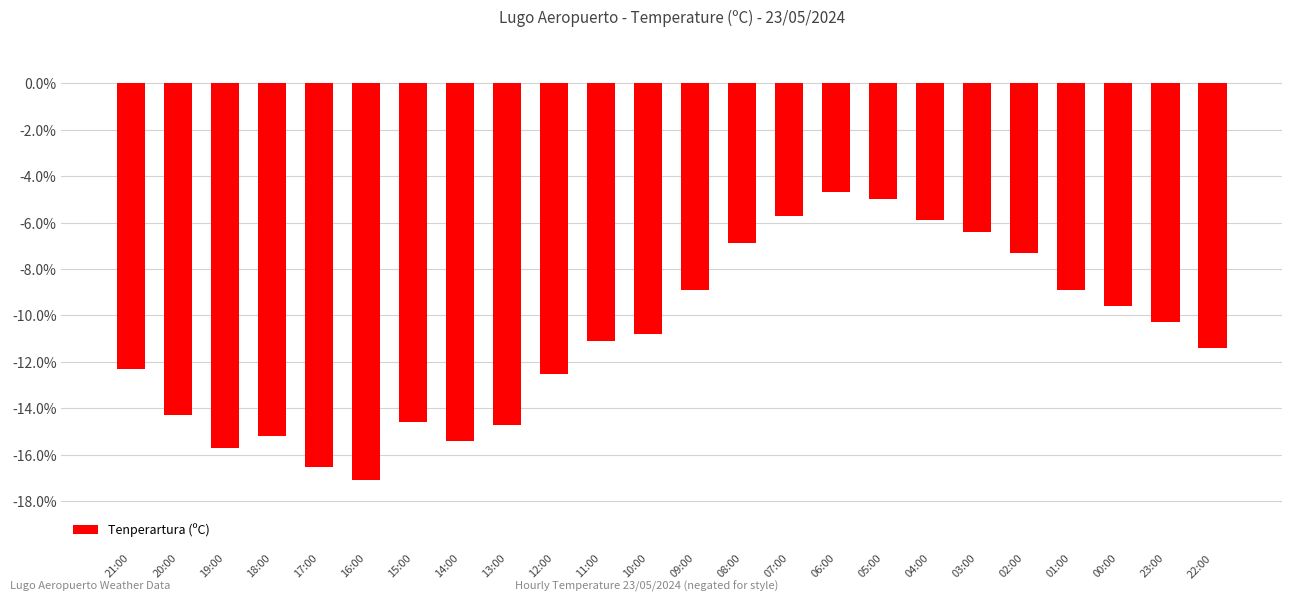

Count the number of data series in this chart.

1